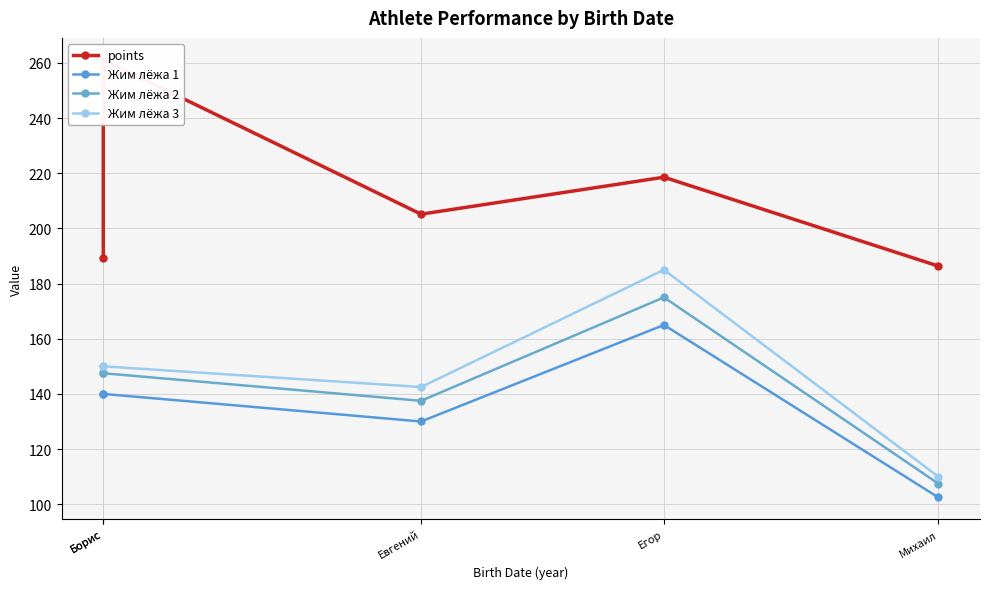

How many lines are shown in the chart?

4